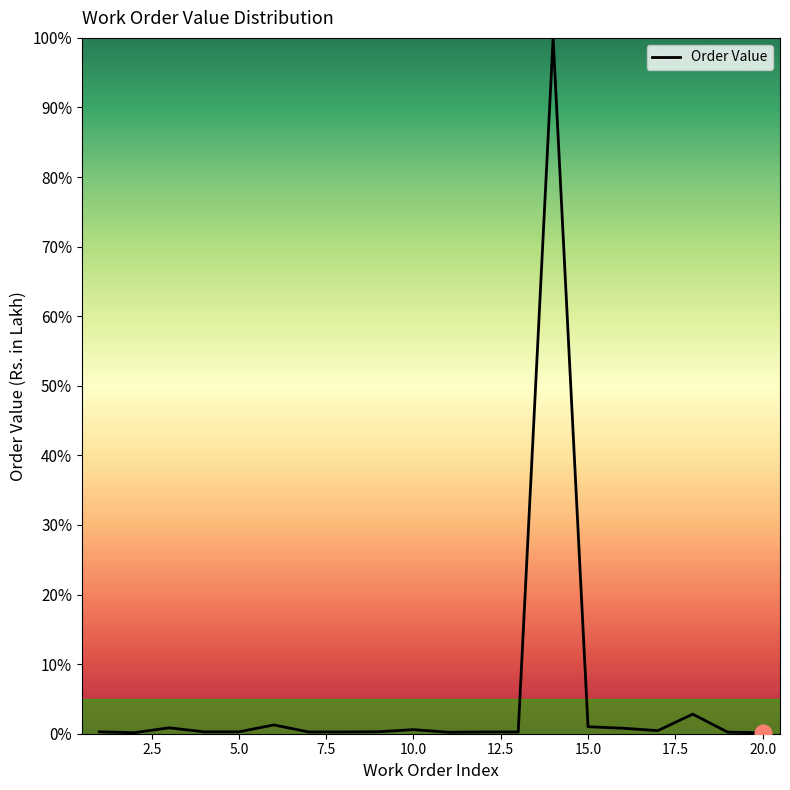

What is the maximum value shown in the chart?

100.0